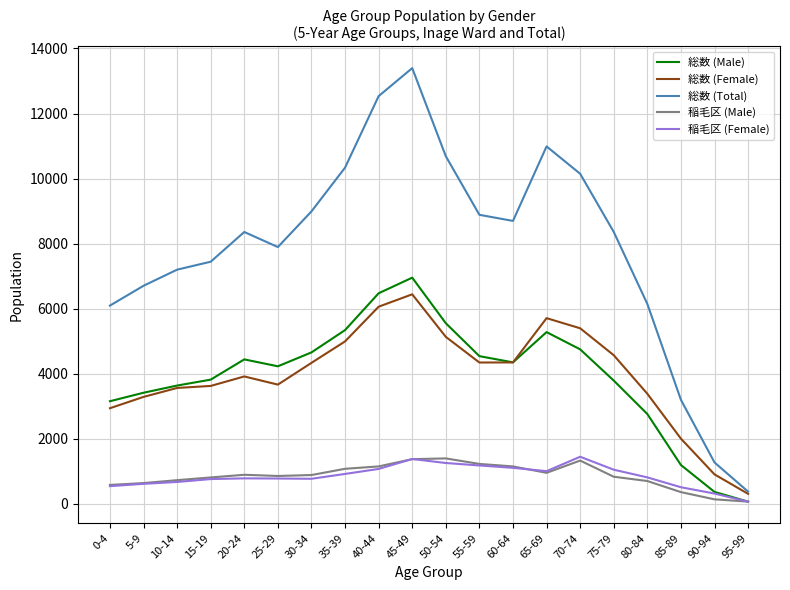

What is the total value across all series at 95-99?

888